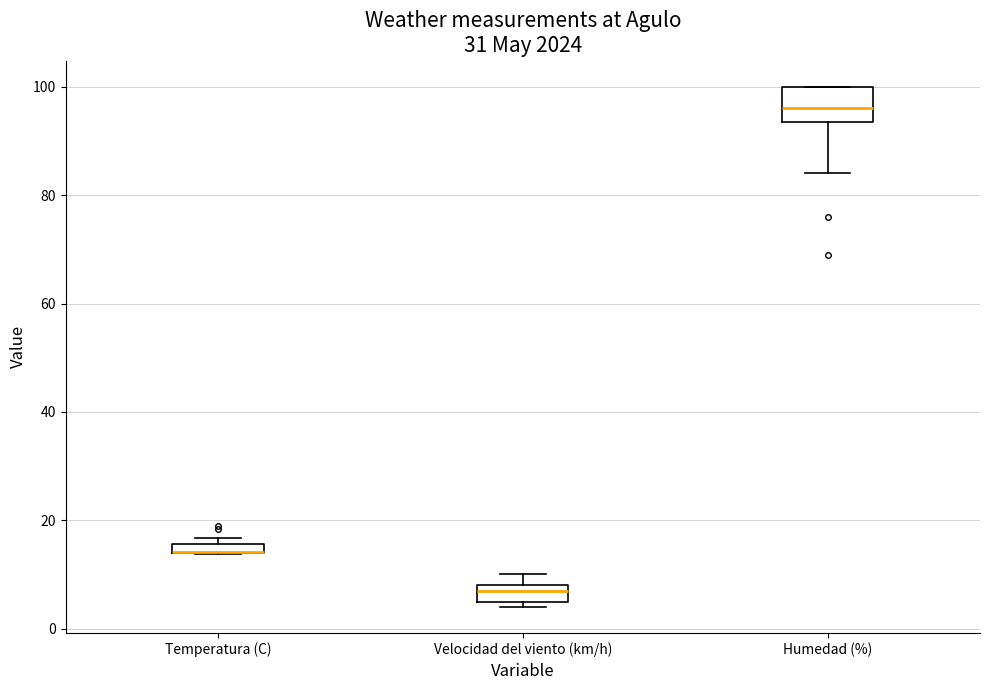

Comparing the boxes themselves (not the whiskers), which one is the tallest?

Humedad (%)